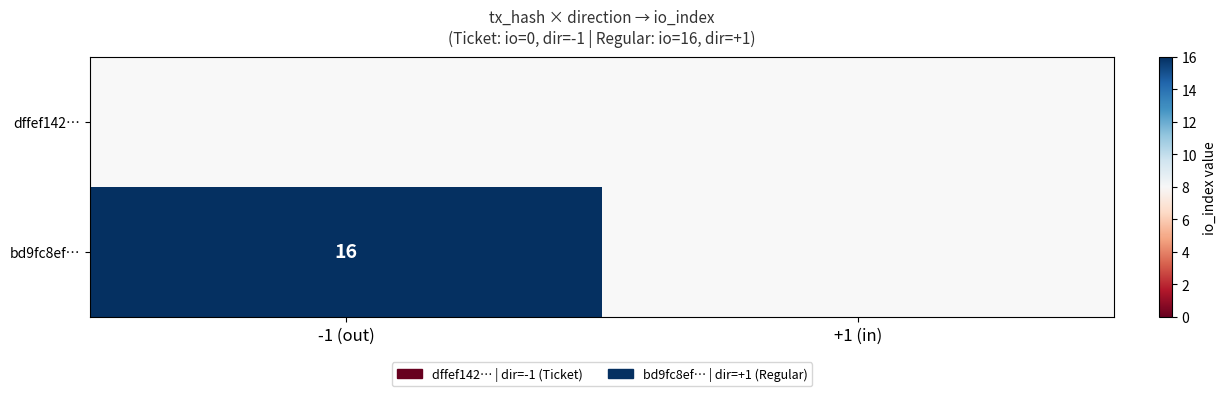

What is the average value of the bd9fc8ef… series?

8